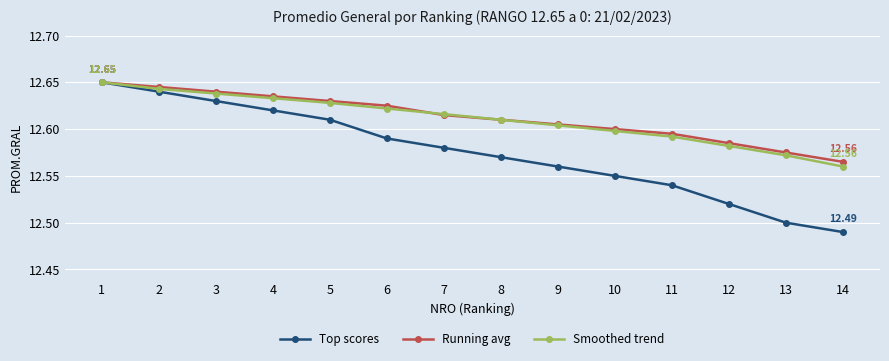

What is the difference between the maximum and minimum values in the Top scores series?

0.2